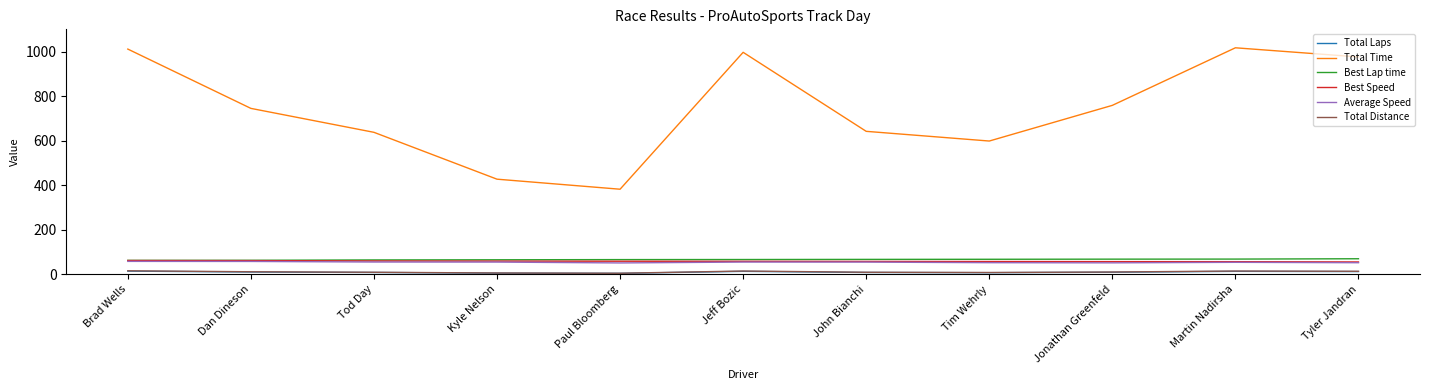

True or false: Total Time and Total Laps intersect in this chart.

False